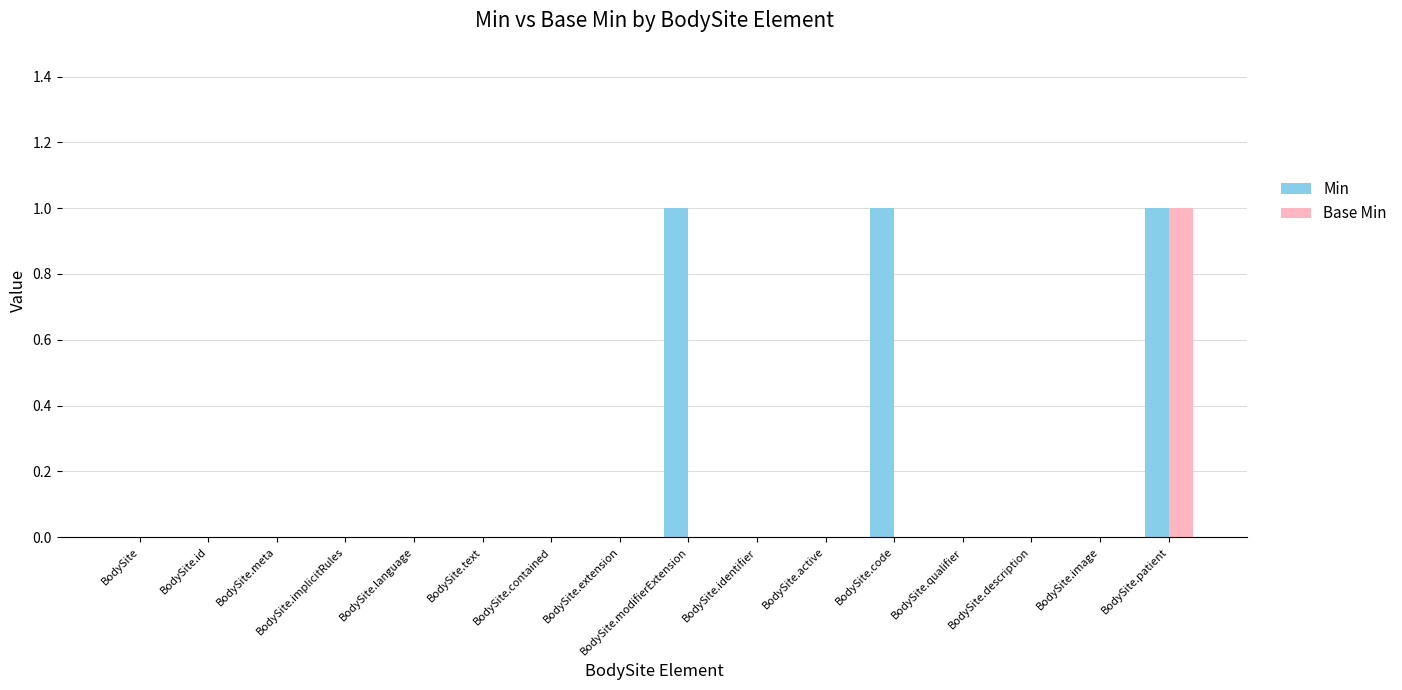

Are the bars grouped side by side (vs. stacked)?

Yes